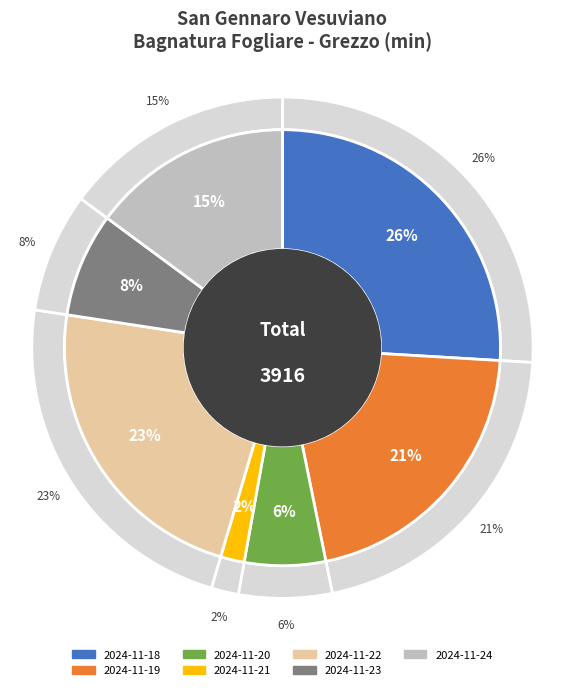

Does 2024-11-24 represent more than half of the total?

No